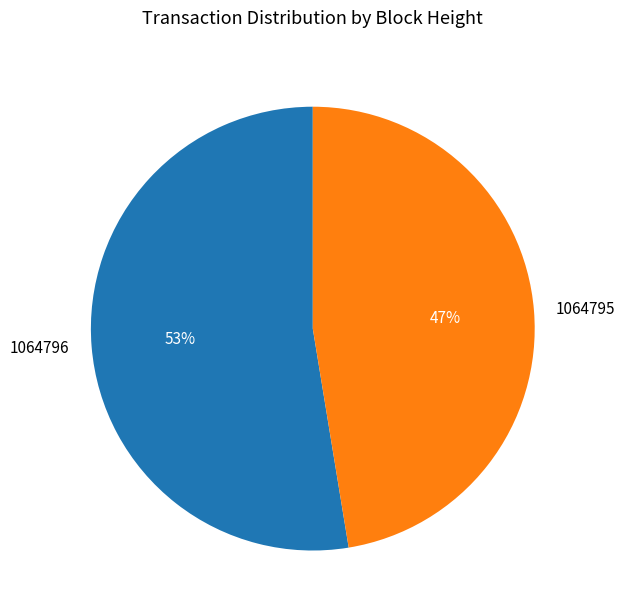

Count the number of slices in the pie.

2